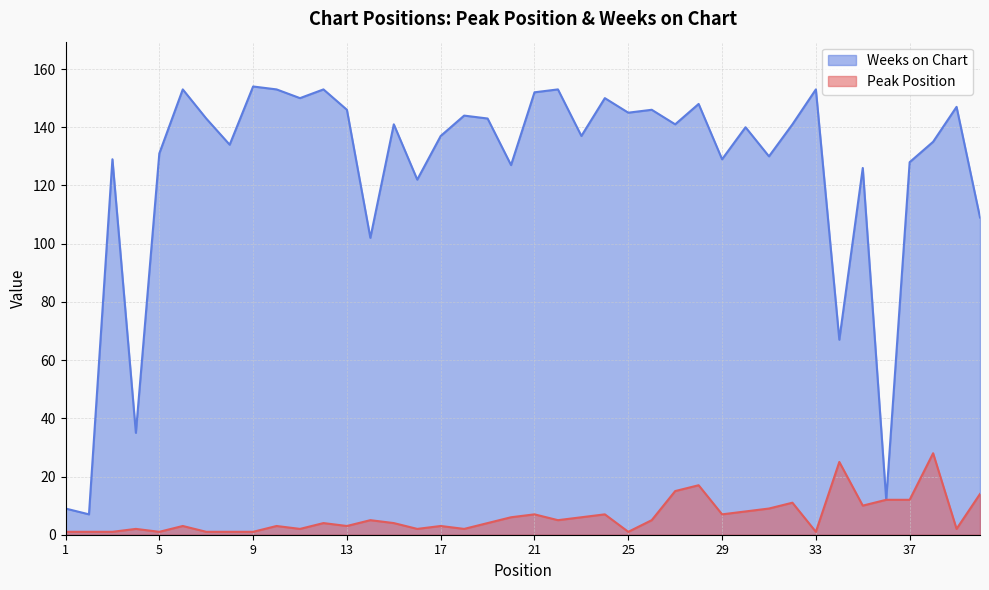

Does the chart have visible grid lines?

Yes